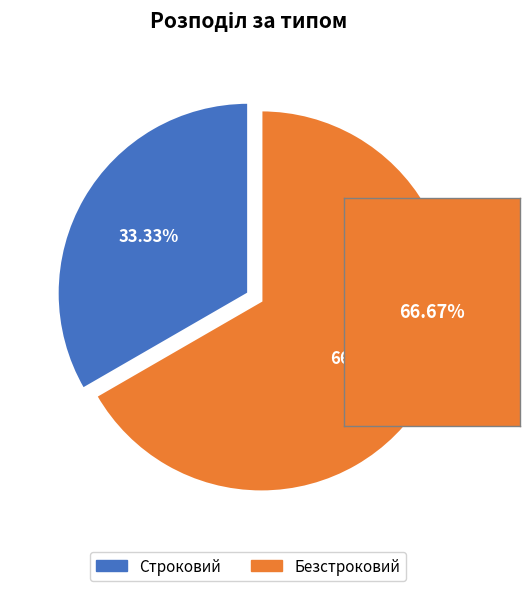

Is there a majority slice in this chart?

Yes